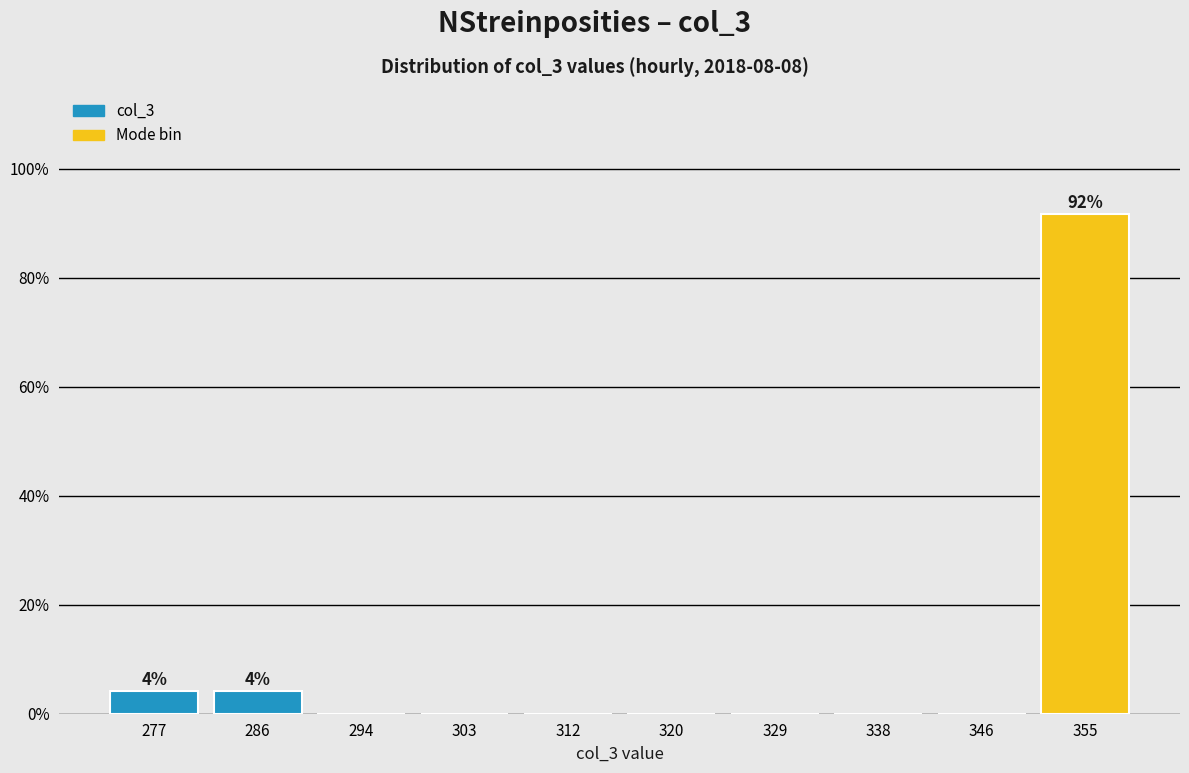

Reading right to left, transcribe all the data shown in this chart.

355=91.7	346=0.0	338=0.0	329=0.0	320=0.0	312=0.0	303=0.0	294=0.0	286=4.2	277=4.2